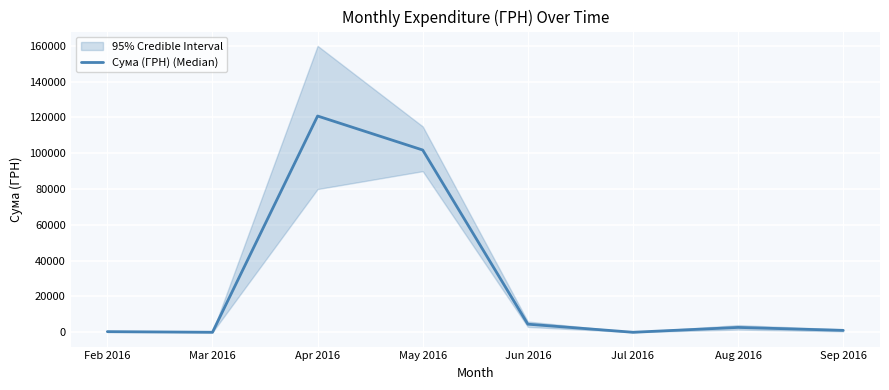

Reading right to left, transcribe all the data shown in this chart.

Sep 2016=1061.3	Aug 2016=2706.1	Jul 2016=0.0	Jun 2016=4514.0	May 2016=101817.0	Apr 2016=120812.4	Mar 2016=0.0	Feb 2016=354.4